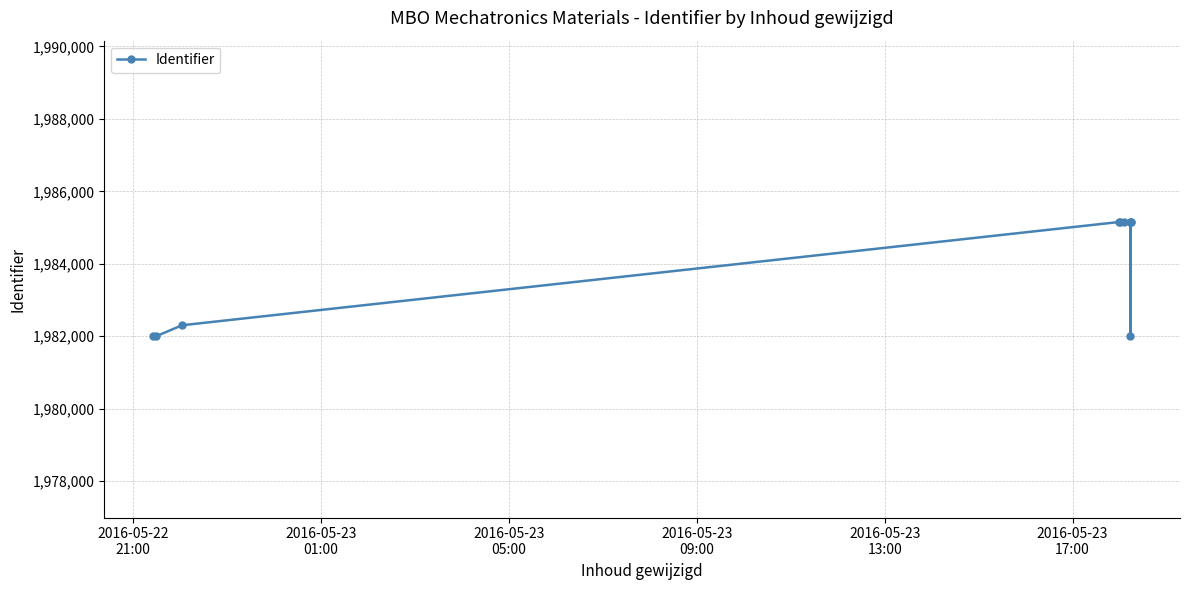

Approximately how many times larger is the value at 2016-05-23
13:00 compared to 2016-05-23
09:00?

1.0